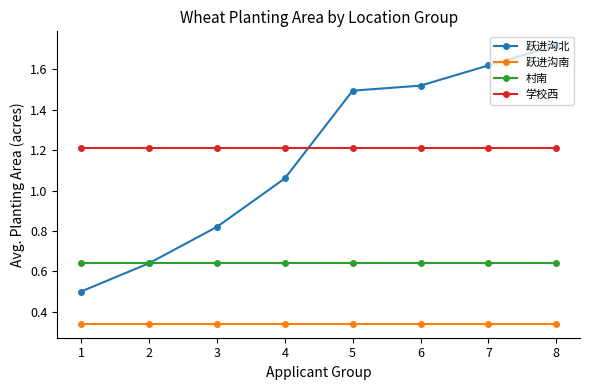

True or false: 村南 and 学校西 intersect in this chart.

False